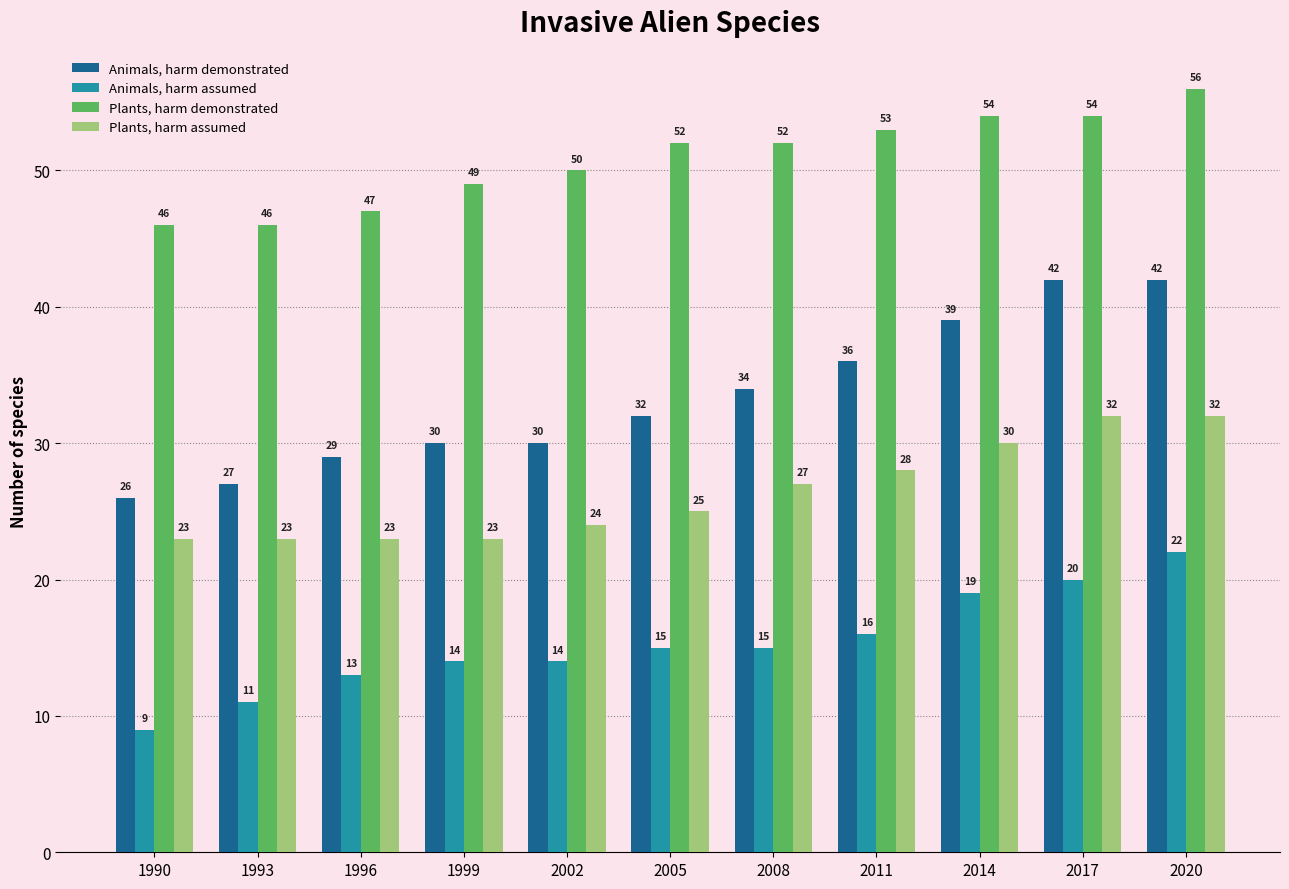

How many groups of bars are there?

11